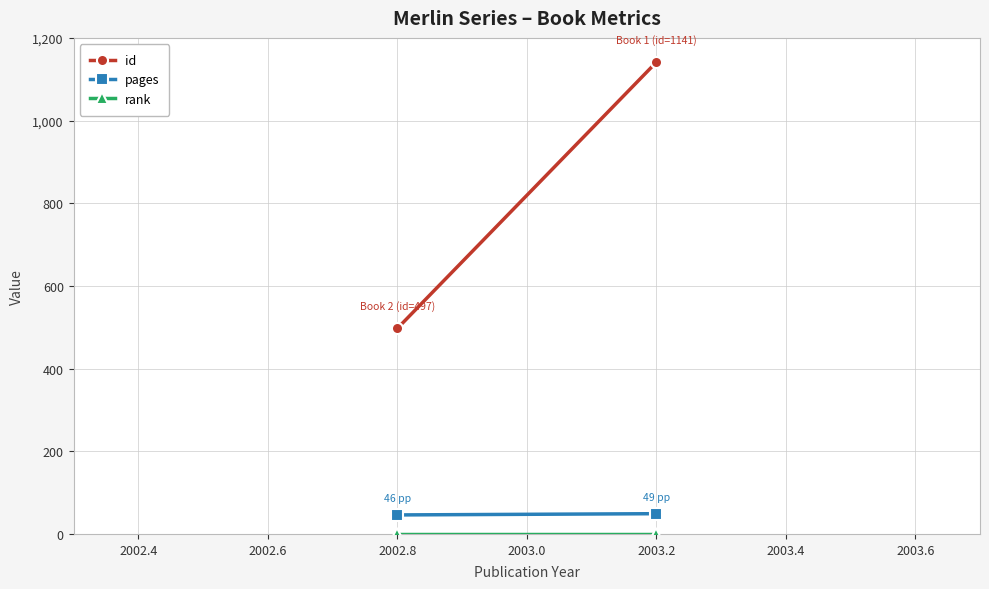

How many data points does each series have?

2